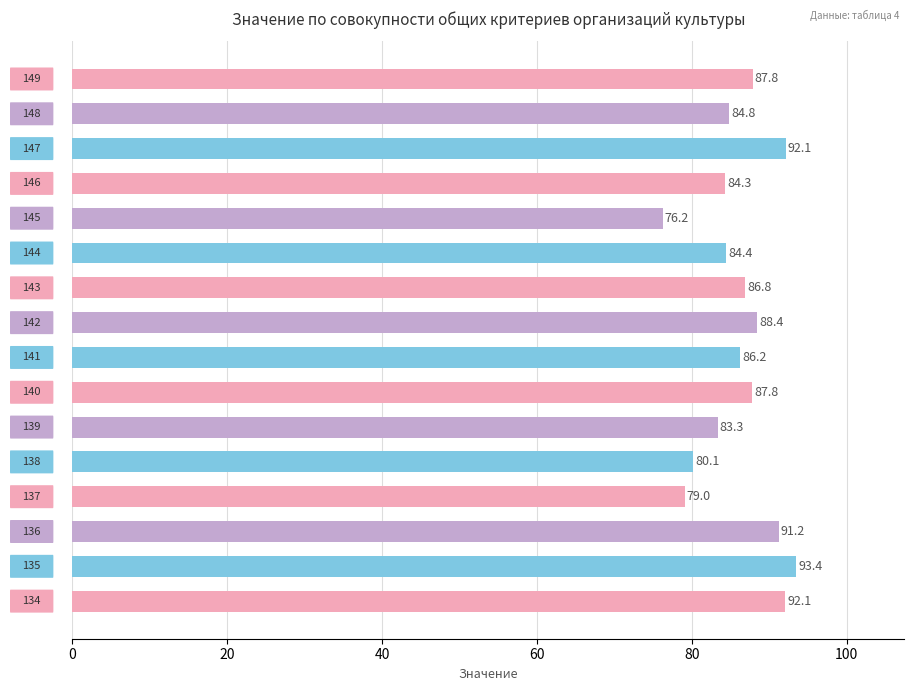

How many series are shown in this chart?

1